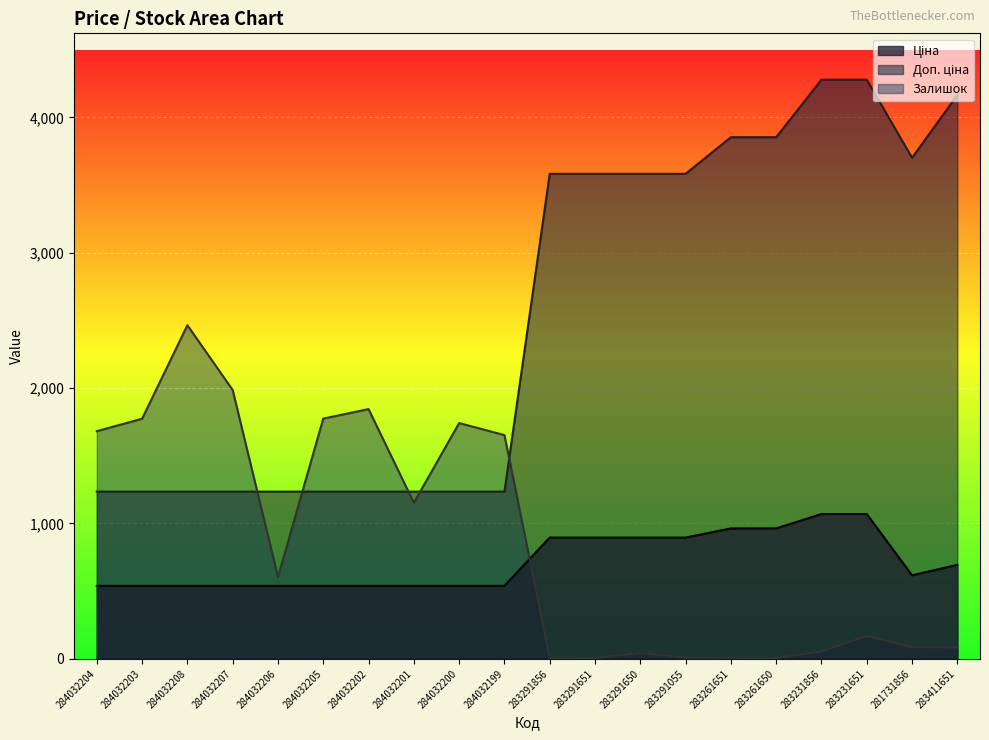

How many categories are shown in the chart?

20